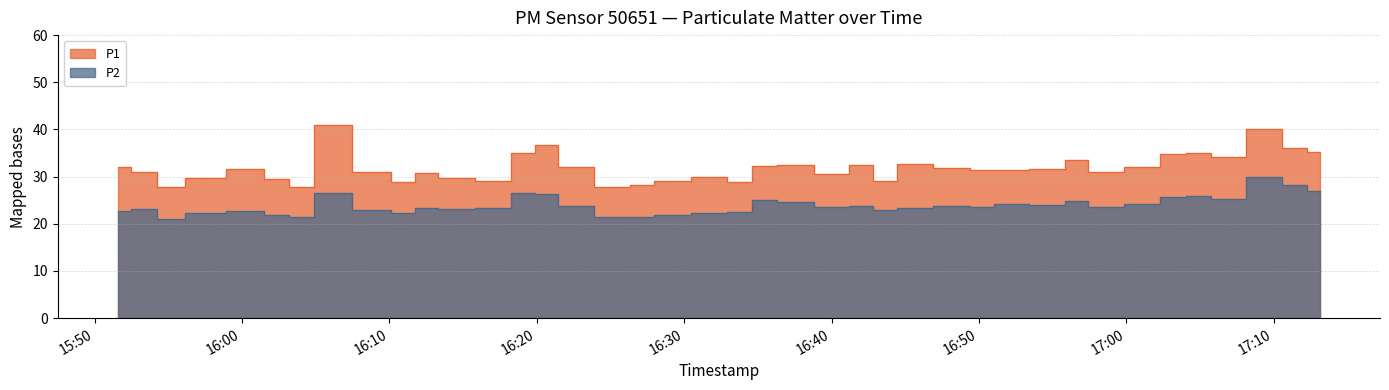

True or false: P2 and P1 intersect in this chart.

False